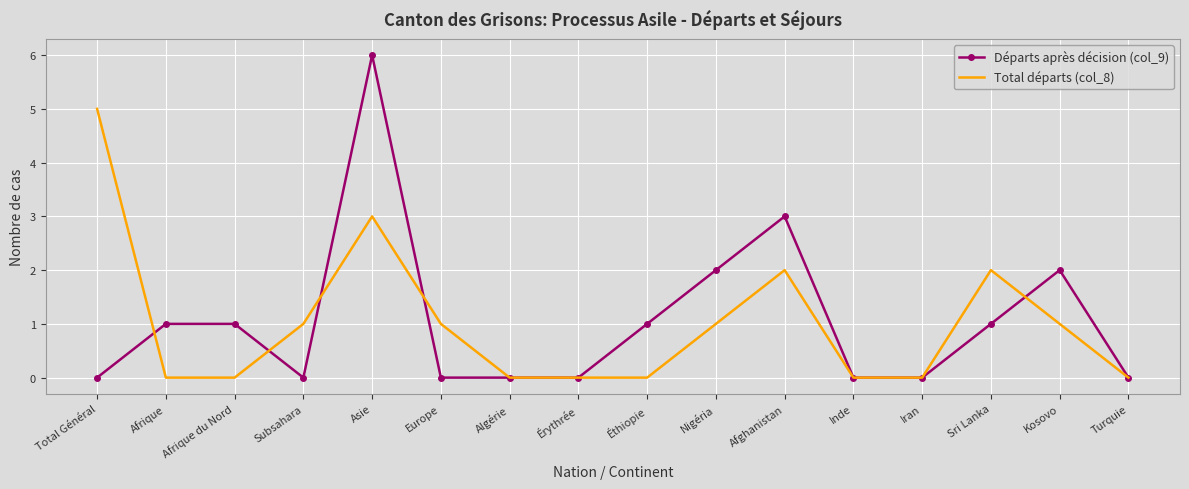

Between Érythrée and Kosovo, which series saw the biggest shift?

Départs après décision (col_9)